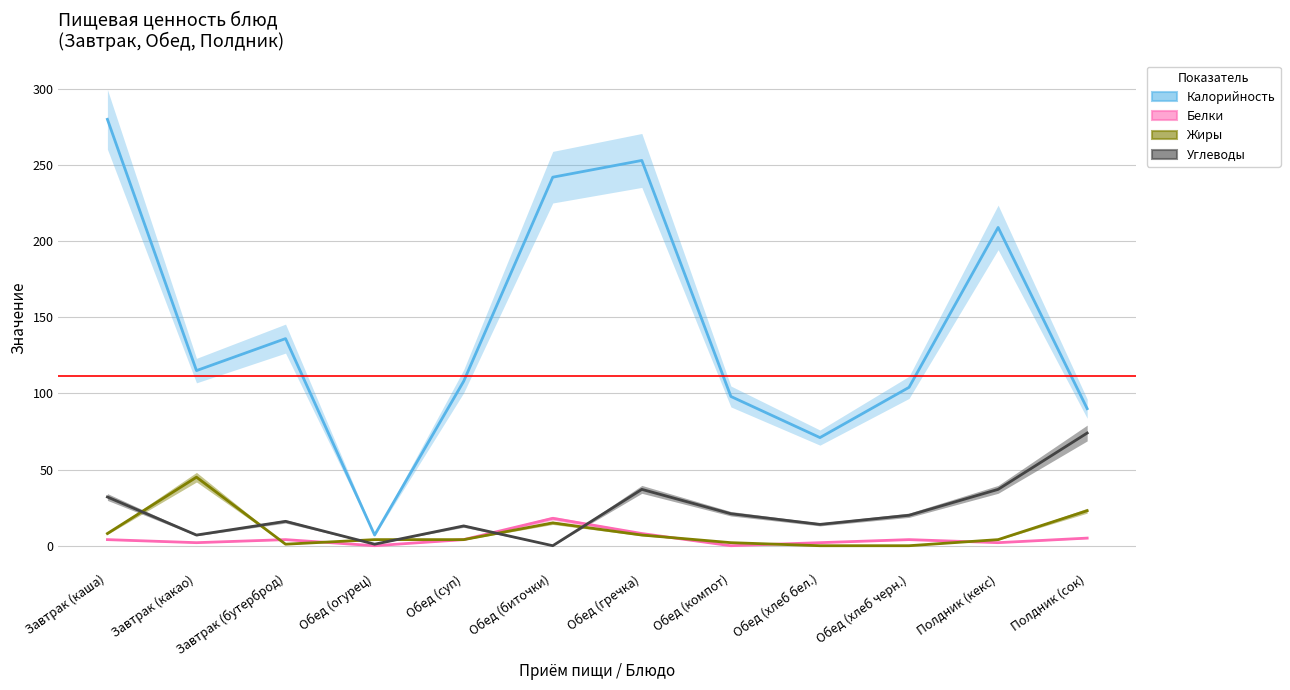

True or false: Жиры and Калорийность cross at least once.

False